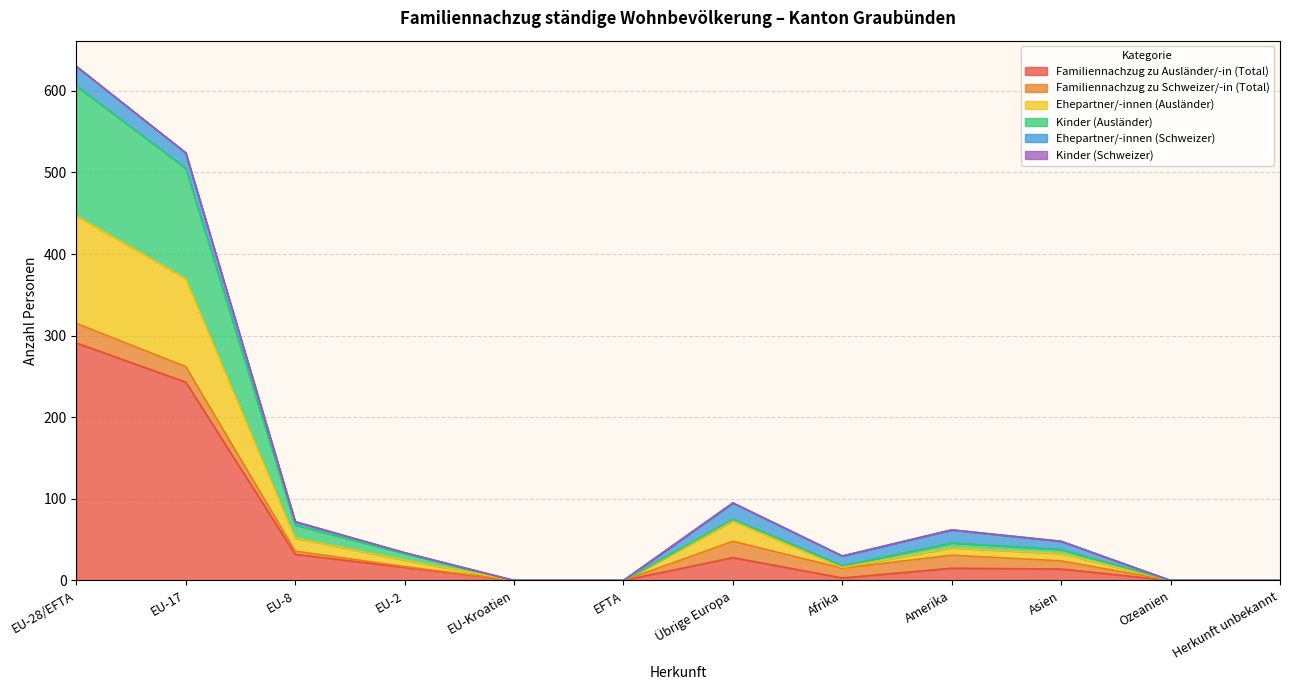

What is the difference between the highest and lowest values at Afrika?

15